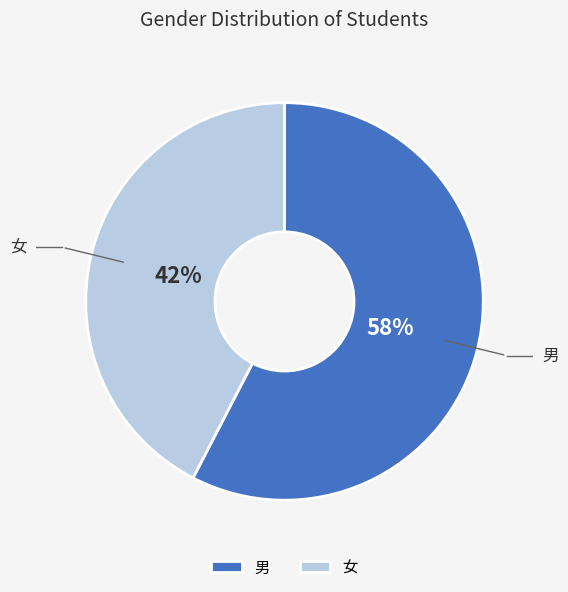

Rank the categories by value from lowest to highest.

女, 男